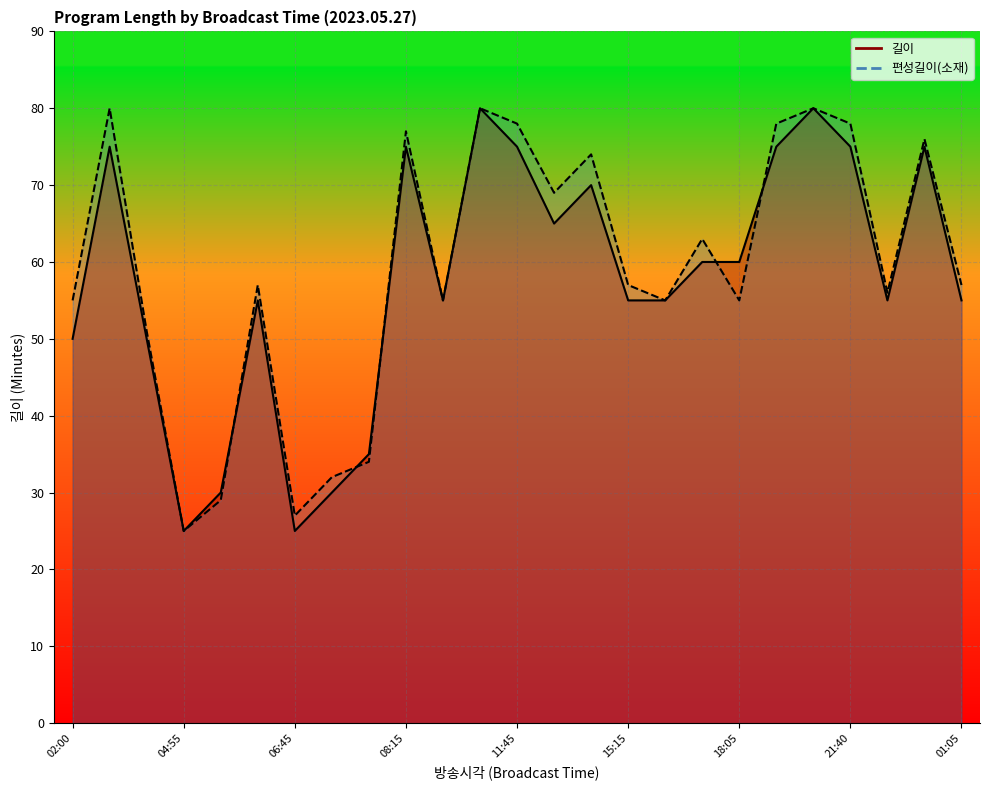

Where is 길이 nearest to the value 52?

02:00